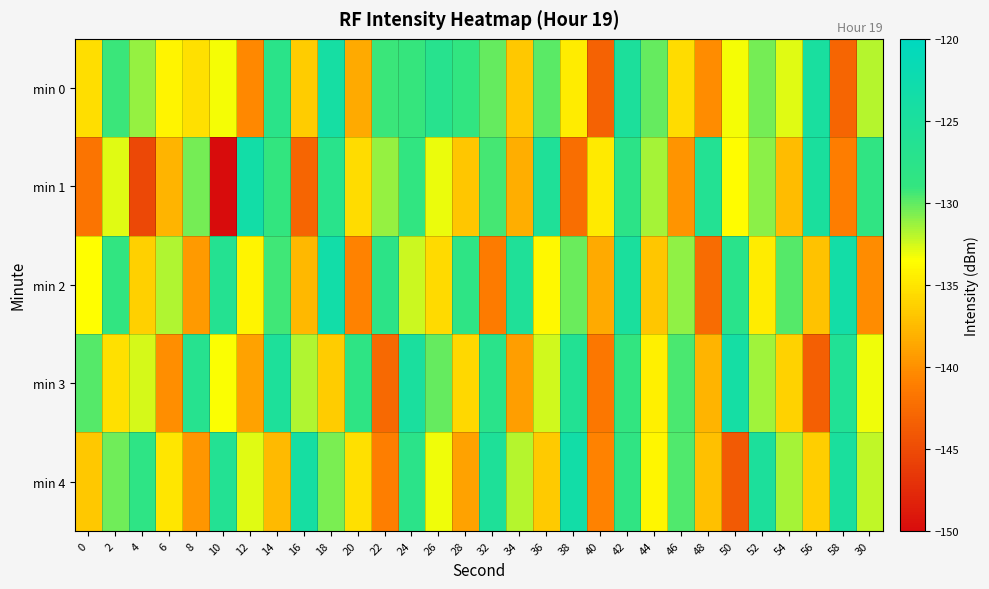

Reading right to left, list all the values displayed in this chart.

min 0: 30=-131.9	58=-143.0	56=-124.5	54=-132.8	52=-130.4	50=-133.3	48=-140.2	46=-135.6	44=-130.2	42=-125.1	40=-143.3	38=-134.6	36=-129.9	34=-136.7	32=-130.2	28=-128.7	26=-126.9	24=-129.1	22=-129.2	20=-138.5	18=-123.9	16=-136.4	14=-127.6	12=-140.5	10=-133.3	8=-135.3	6=-134.1	4=-131.2	2=-129.2	0=-135.4
min 1: 30=-128.5	58=-141.2	56=-124.8	54=-137.4	52=-130.9	50=-133.6	48=-126.3	46=-139.8	44=-131.5	42=-127.9	40=-134.7	38=-142.3	36=-125.6	34=-138.2	32=-129.4	28=-136.8	26=-133.1	24=-128.7	22=-131.2	20=-135.5	18=-127.3	16=-143.0	14=-128.9	12=-123.3	10=-150.0	8=-130.5	6=-137.8	4=-145.2	2=-132.8	0=-141.9
min 2: 30=-140.2	58=-123.5	56=-137.1	54=-129.8	52=-134.6	50=-127.3	48=-142.4	46=-131.1	44=-136.8	42=-124.7	40=-138.5	38=-130.2	36=-133.9	34=-125.6	32=-141.3	28=-128.1	26=-135.7	24=-132.4	22=-127.9	20=-140.8	18=-123.2	16=-137.6	14=-129.3	12=-134.1	10=-126.5	8=-139.4	6=-131.8	4=-136.2	2=-128.7	0=-133.5
min 3: 30=-133.2	58=-125.9	56=-143.5	54=-136.1	52=-131.4	50=-123.8	48=-137.9	46=-129.6	44=-134.3	42=-128.8	40=-141.6	38=-126.1	36=-132.5	34=-139.2	32=-127.4	28=-135.8	26=-130.1	24=-124.6	22=-142.7	20=-128.3	18=-136.5	16=-131.8	14=-125.2	12=-138.9	10=-133.4	8=-126.7	6=-140.1	4=-132.6	2=-135.3	0=-129.8
min 4: 30=-132.1	58=-124.8	56=-136.3	54=-131.6	52=-125.1	50=-143.9	48=-137.2	46=-129.7	44=-134.0	42=-128.5	40=-140.8	38=-123.3	36=-136.6	34=-131.9	32=-125.4	28=-138.9	26=-133.2	24=-127.7	22=-141.0	20=-135.3	18=-130.6	16=-124.1	14=-137.5	12=-132.8	10=-126.3	8=-139.6	6=-134.9	4=-128.2	2=-130.4	0=-136.7